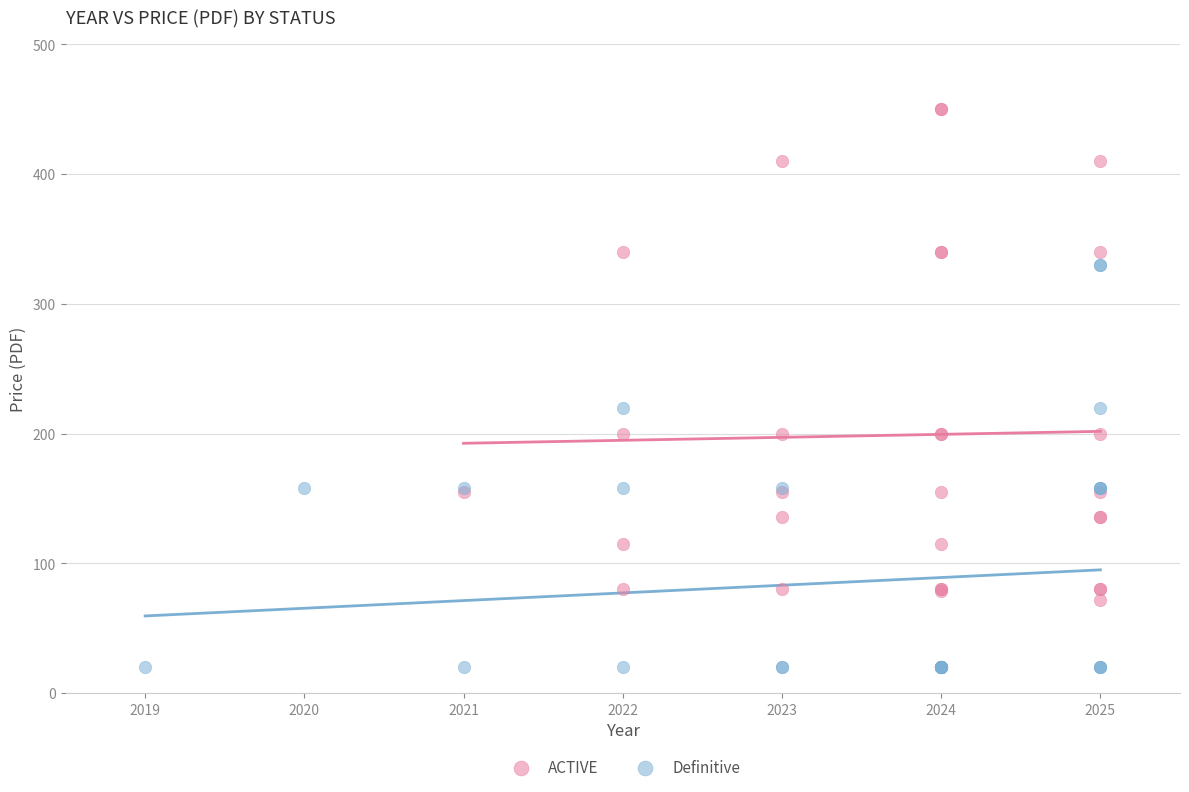

Which series reaches the minimum Y coordinate?

Definitive